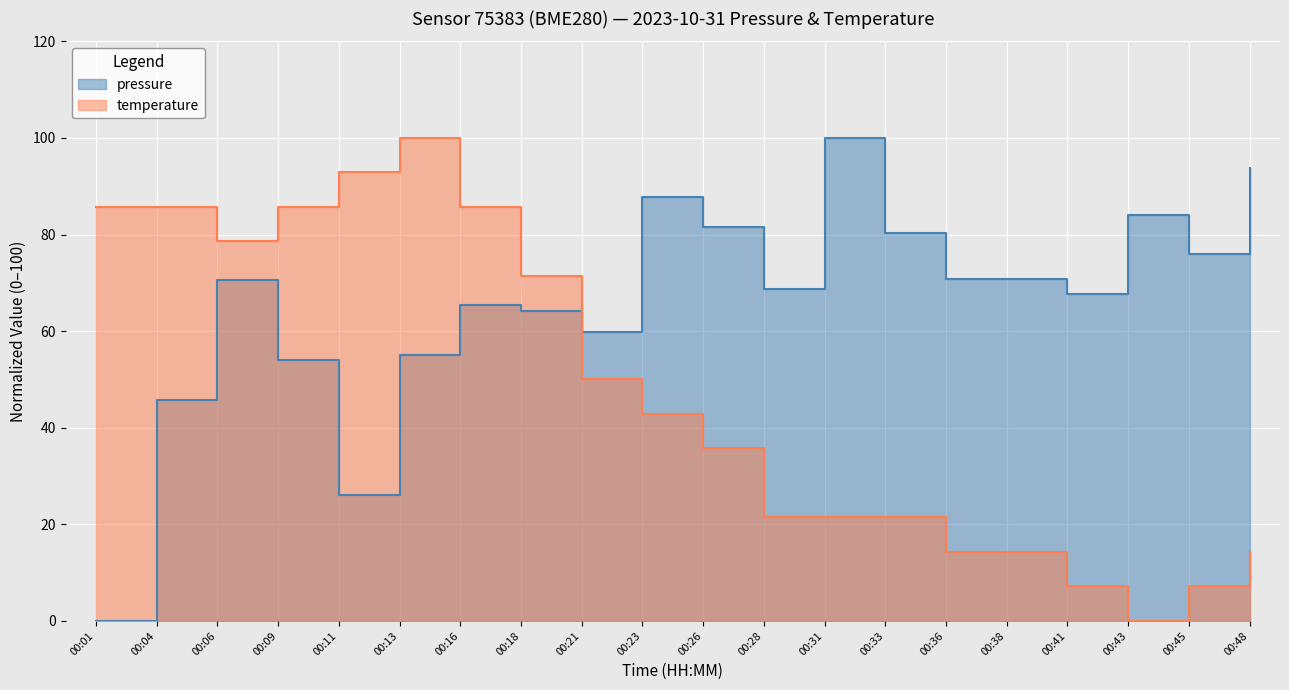

Where does the temperature series first go above 42?

00:01